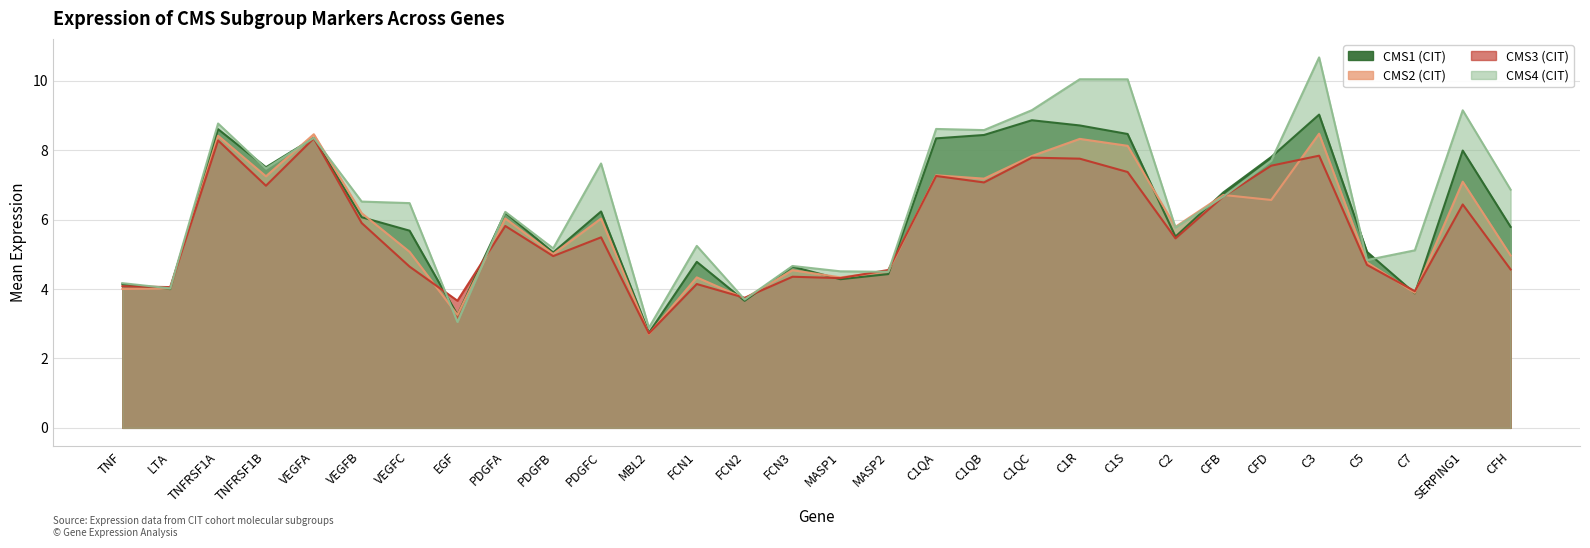

What is the sum of the CMS2 (CIT) values at CFD and MASP2?

11.1